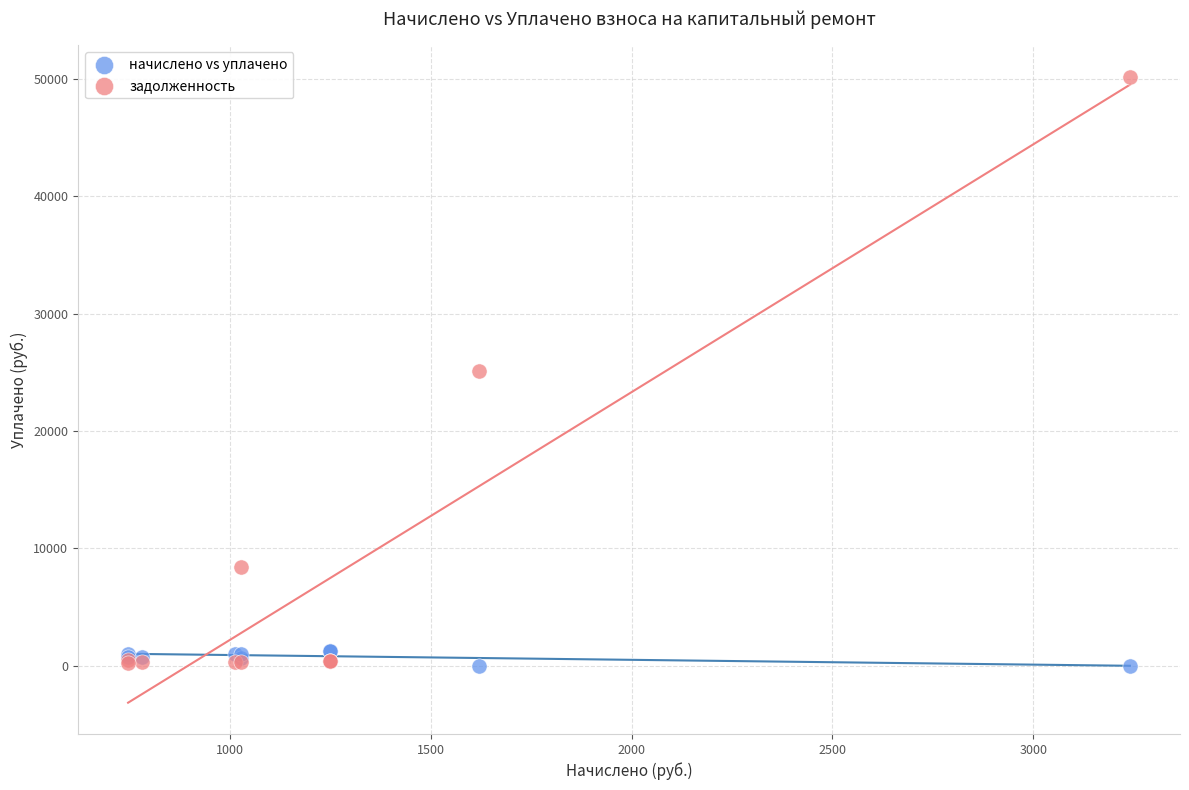

Which series has the widest spread of Y values?

задолженность